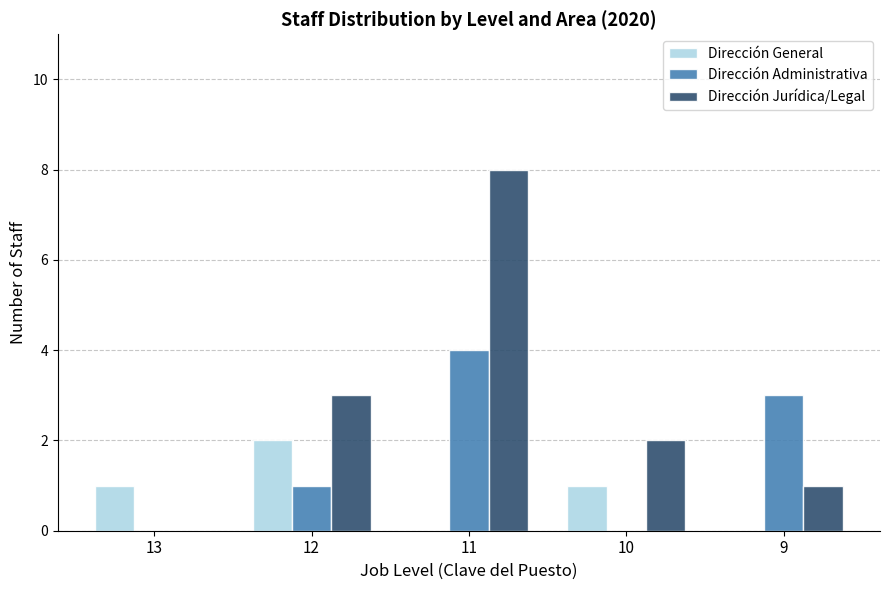

What is the total value across all series at 9?

4